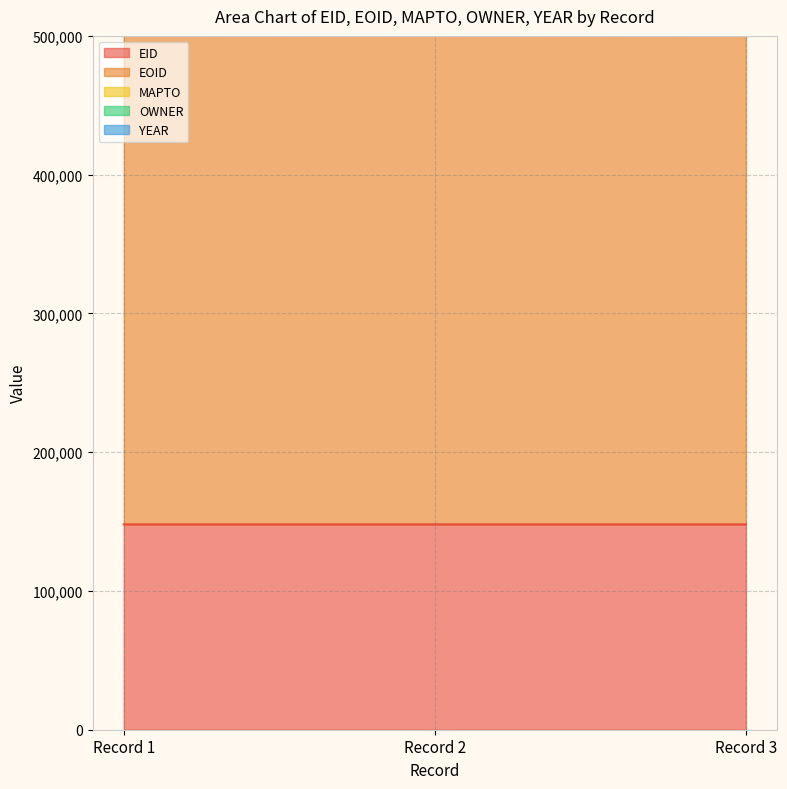

Reading left to right, extract all data points from this chart.

EID: 2009-07-31T05:01:09=147992	2009-07-31T05:01:09=147983	2009-07-31T05:01:09=147984
EOID: 2009-07-31T05:01:09=463801	2009-07-31T05:01:09=463802	2009-07-31T05:01:09=463803
MAPTO: 2009-07-31T05:01:09=0	2009-07-31T05:01:09=0	2009-07-31T05:01:09=0
OWNER: 2009-07-31T05:01:09=11078	2009-07-31T05:01:09=11078	2009-07-31T05:01:09=11078
YEAR: 2009-07-31T05:01:09=2004	2009-07-31T05:01:09=2004	2009-07-31T05:01:09=2004